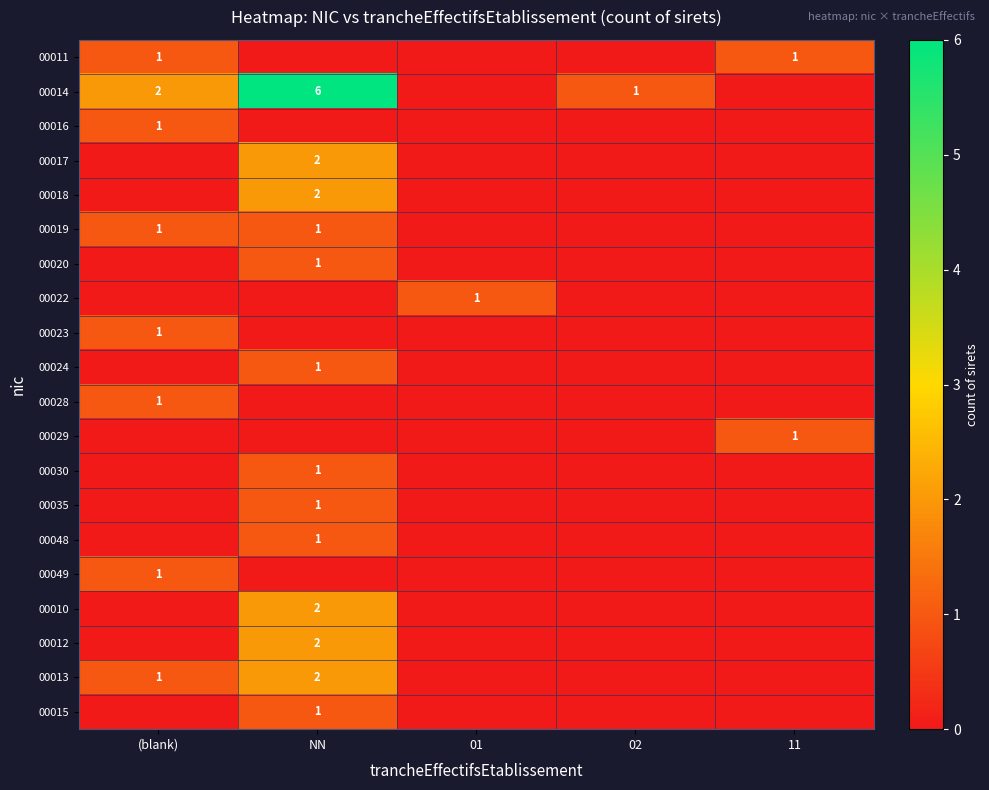

What value does the 00016 series have at (blank)?

1